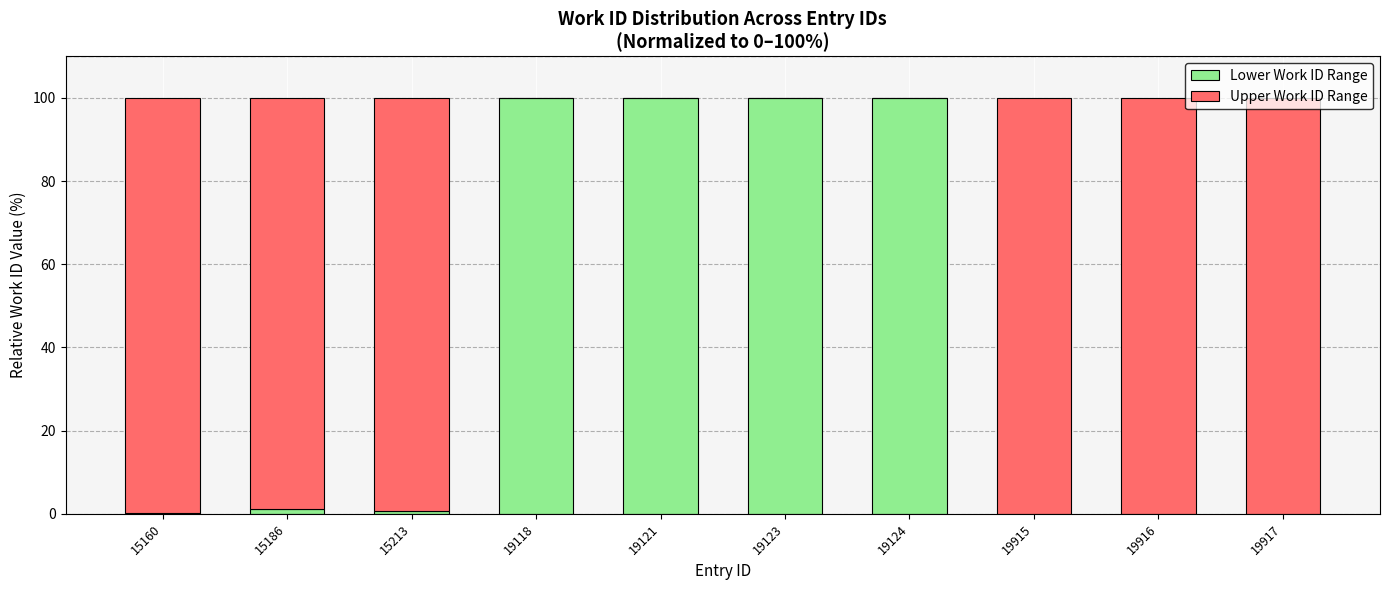

What is the total value across all series at 19917?

100.0